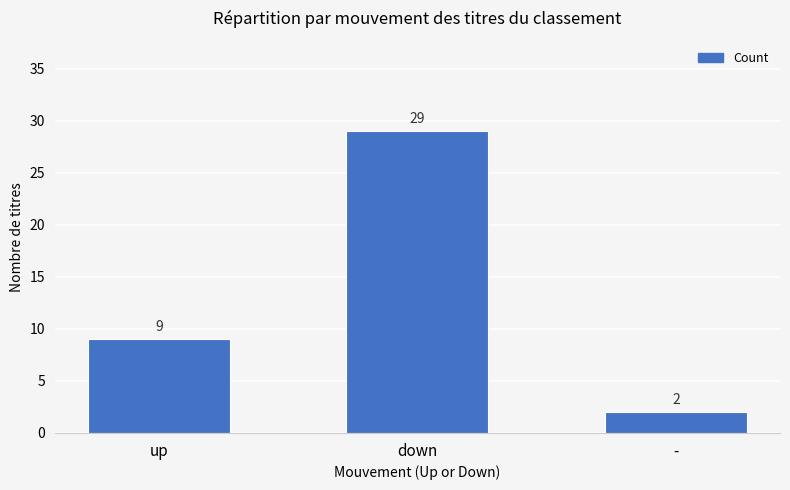

Reading left to right, list all the values displayed in this chart.

up=9	down=29	-=2